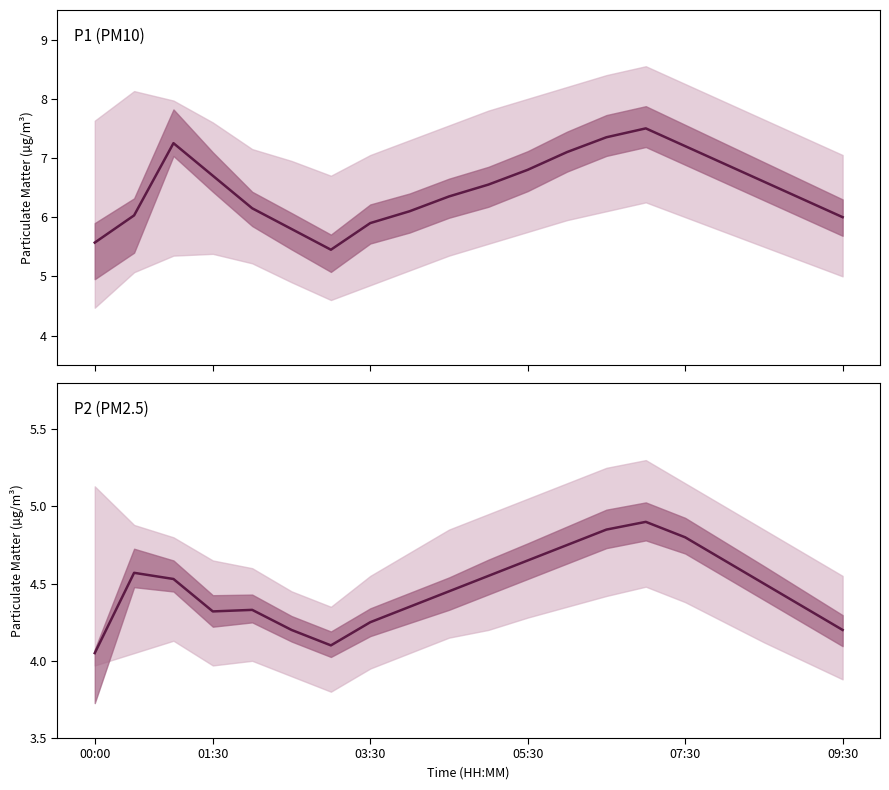

Between 9 and 09:30, which is larger?

9